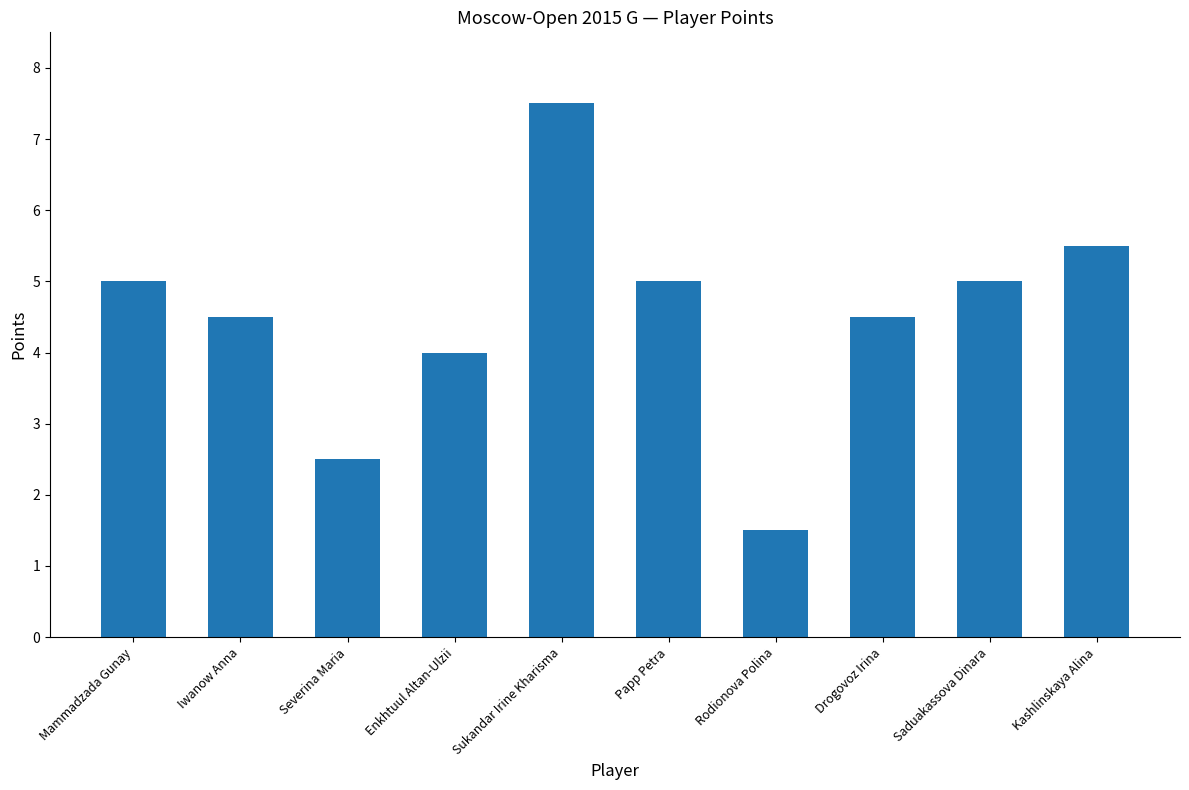

Which has a higher value, Drogovoz Irina or Kashlinskaya Alina?

Kashlinskaya Alina